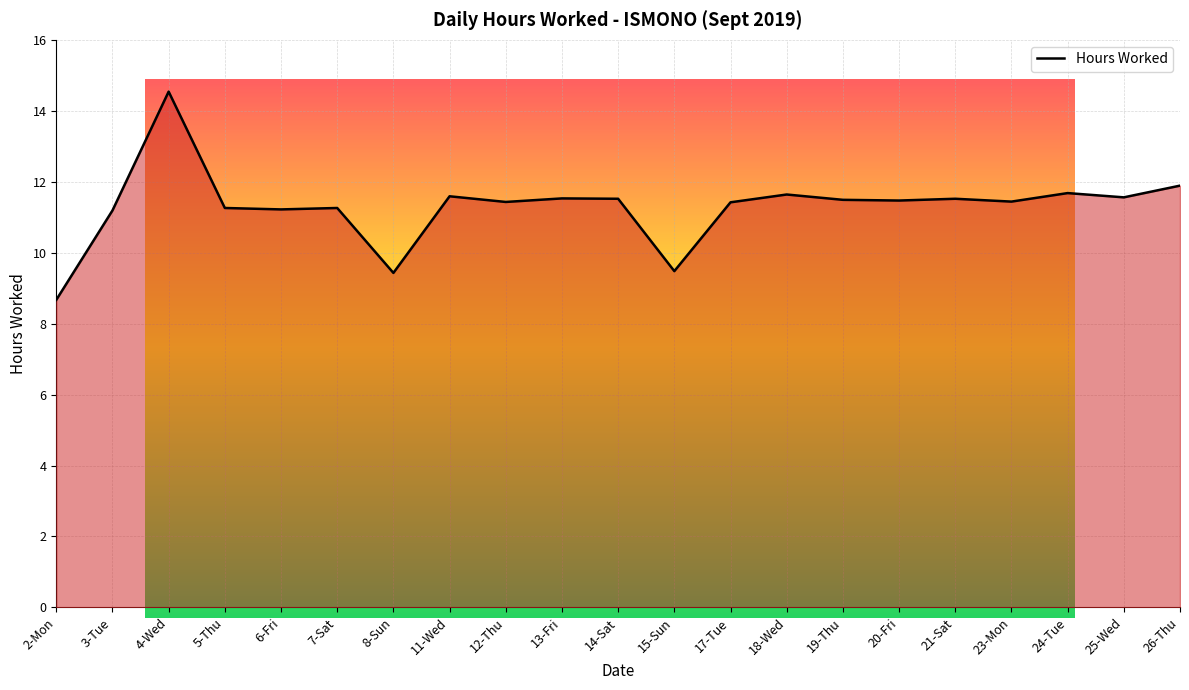

Reading right to left, transcribe all the data shown in this chart.

11.9	11.6	11.7	11.4	11.5	11.5	11.5	11.6	11.4	9.5	11.5	11.5	11.4	11.6	9.4	11.3	11.2	11.3	14.5	11.2	8.7